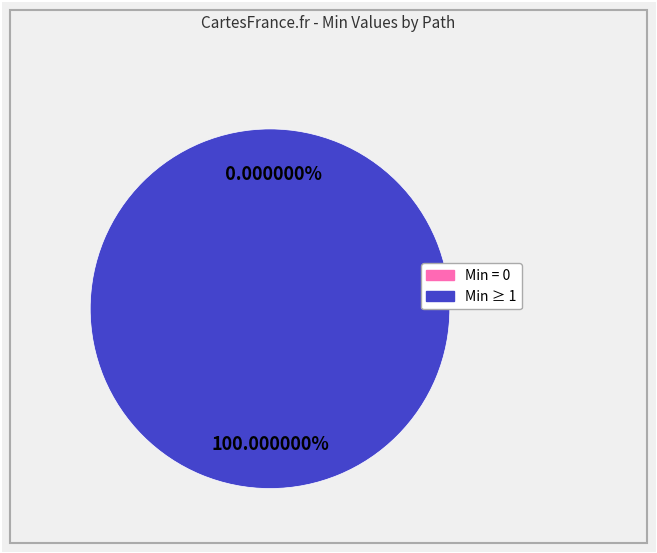

Is there a majority slice in this chart?

No